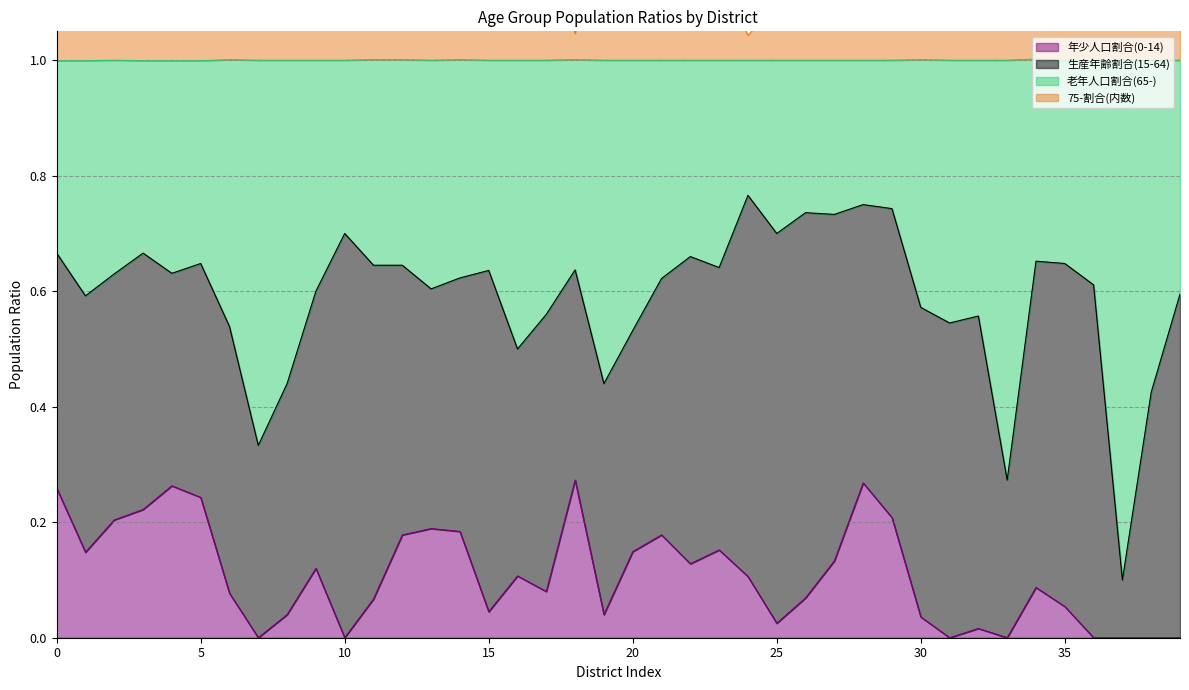

What is the maximum value shown in the chart?

1.5